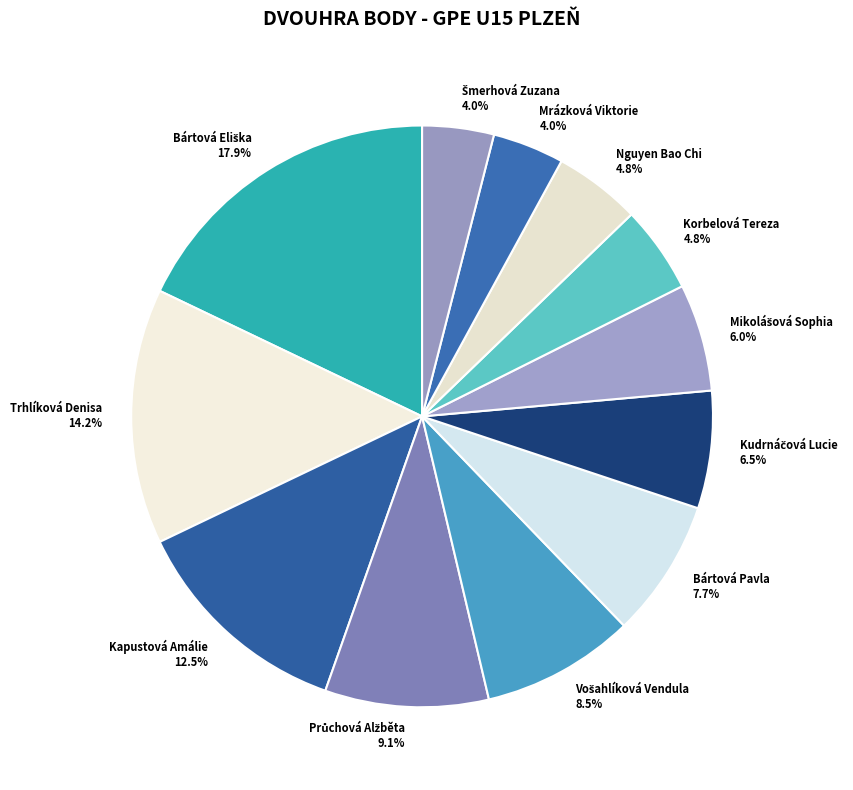

Is there any slice that represents more than half of the pie?

No